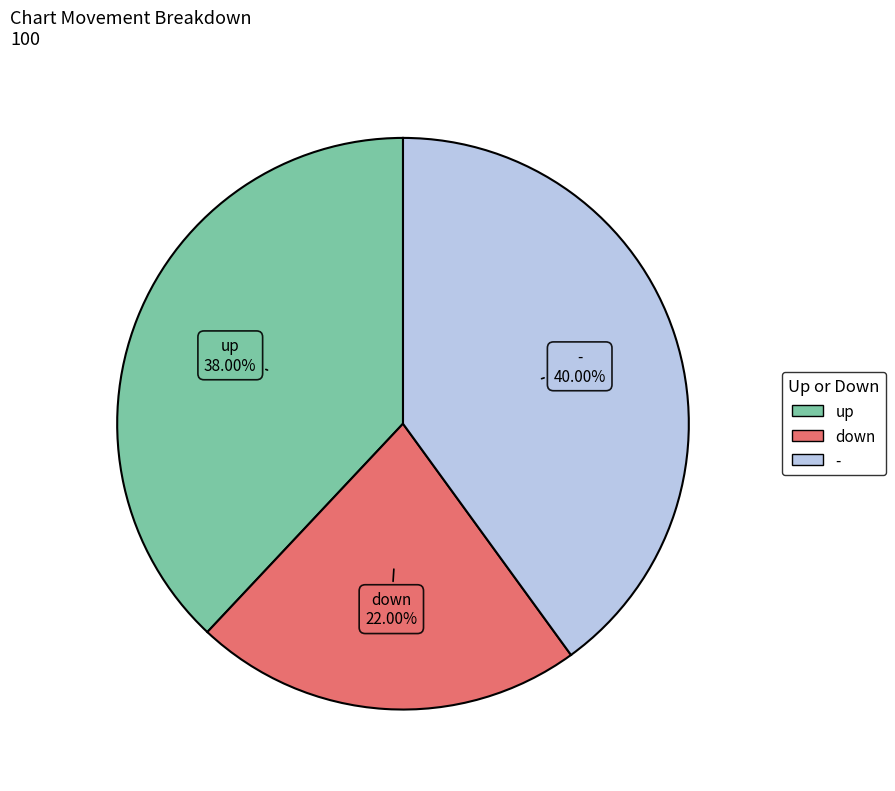

Does down represent more than half of the total?

No